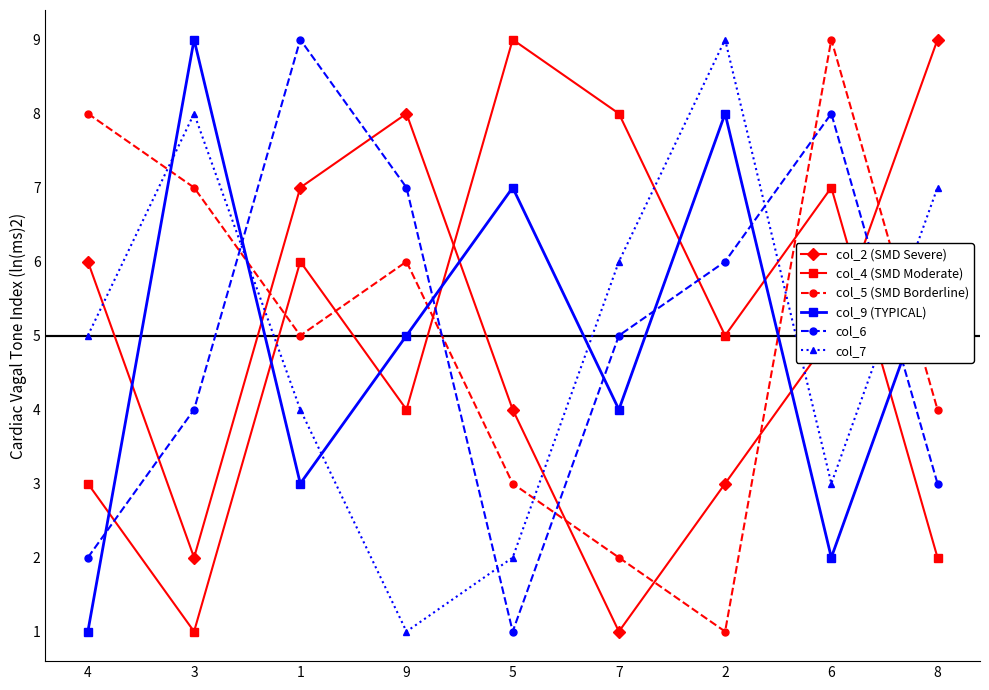

Reading right to left, list all the values displayed in this chart.

col_2 (SMD Severe): 8=9	6=5	2=3	7=1	5=4	9=8	1=7	3=2	4=6
col_4 (SMD Moderate): 8=2	6=7	2=5	7=8	5=9	9=4	1=6	3=1	4=3
col_5 (SMD Borderline): 8=4	6=9	2=1	7=2	5=3	9=6	1=5	3=7	4=8
col_9 (TYPICAL): 8=6	6=2	2=8	7=4	5=7	9=5	1=3	3=9	4=1
col_6: 8=3	6=8	2=6	7=5	5=1	9=7	1=9	3=4	4=2
col_7: 8=7	6=3	2=9	7=6	5=2	9=1	1=4	3=8	4=5